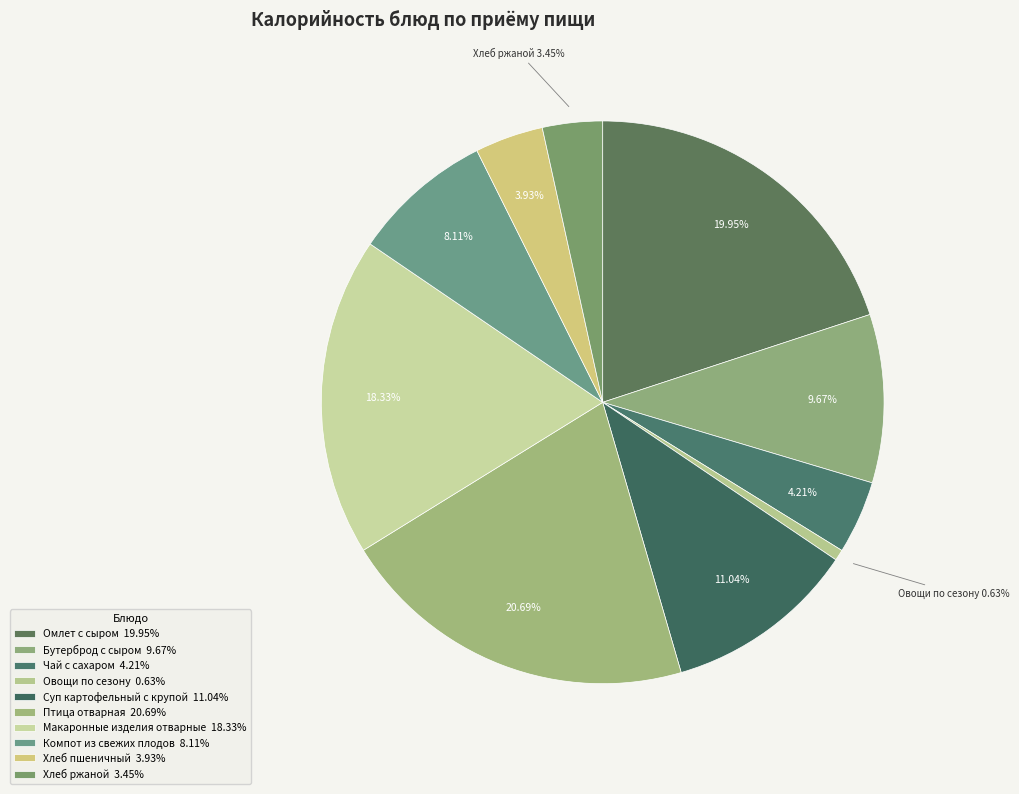

What percentage is the Хлеб ржаной slice, to the nearest percent?

3%